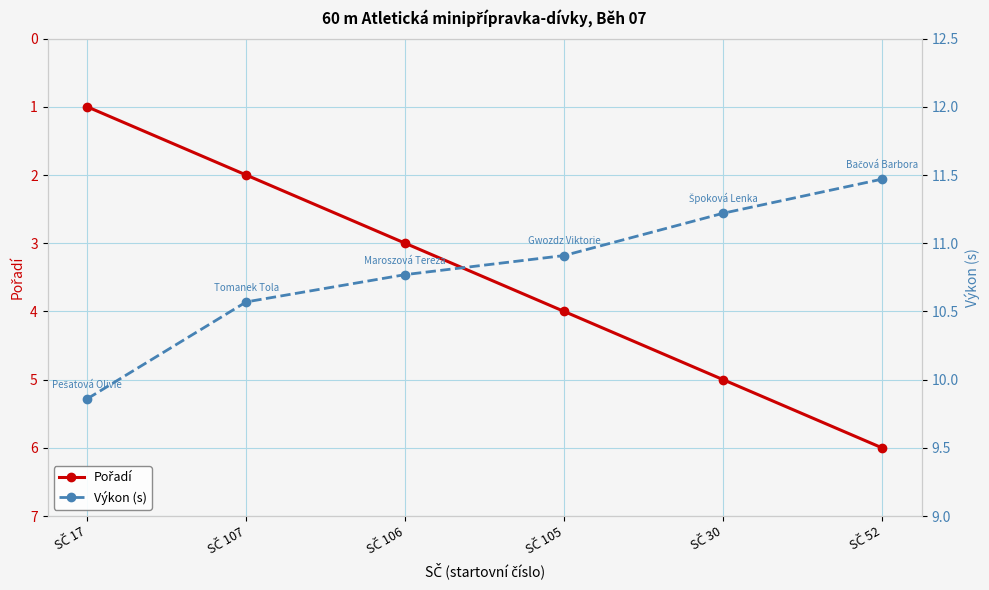

Is the value of Pořadí at SČ 105 greater than the value of Výkon (s) at SČ 105?

No